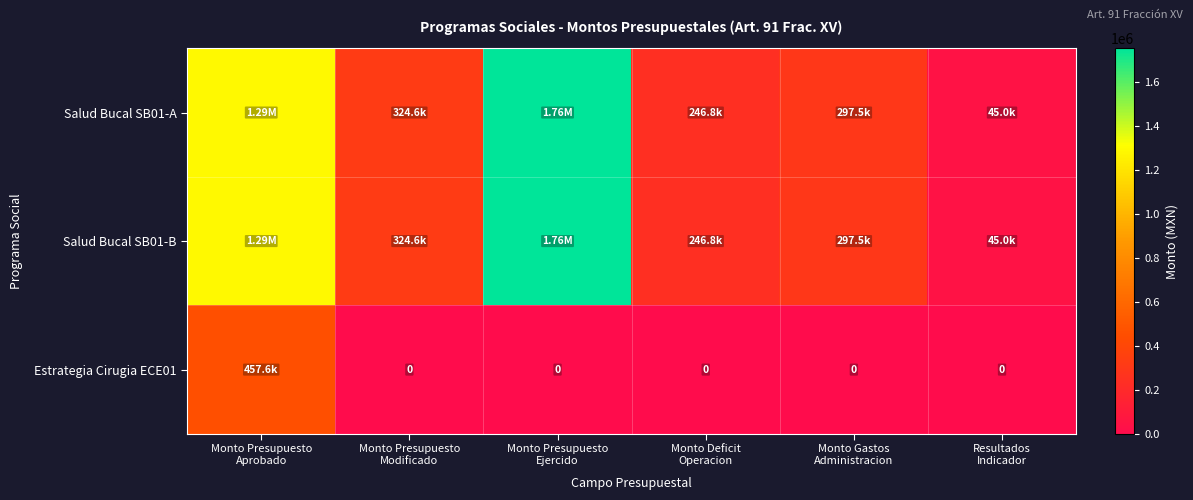

Rank the categories by Salud Bucal SB01-A value from highest to lowest.

Monto Presupuesto Ejercido, Monto Presupuesto Aprobado, Monto Presupuesto Modificado, Monto Gastos Administracion, Monto Deficit Operacion, Resultados Indicador